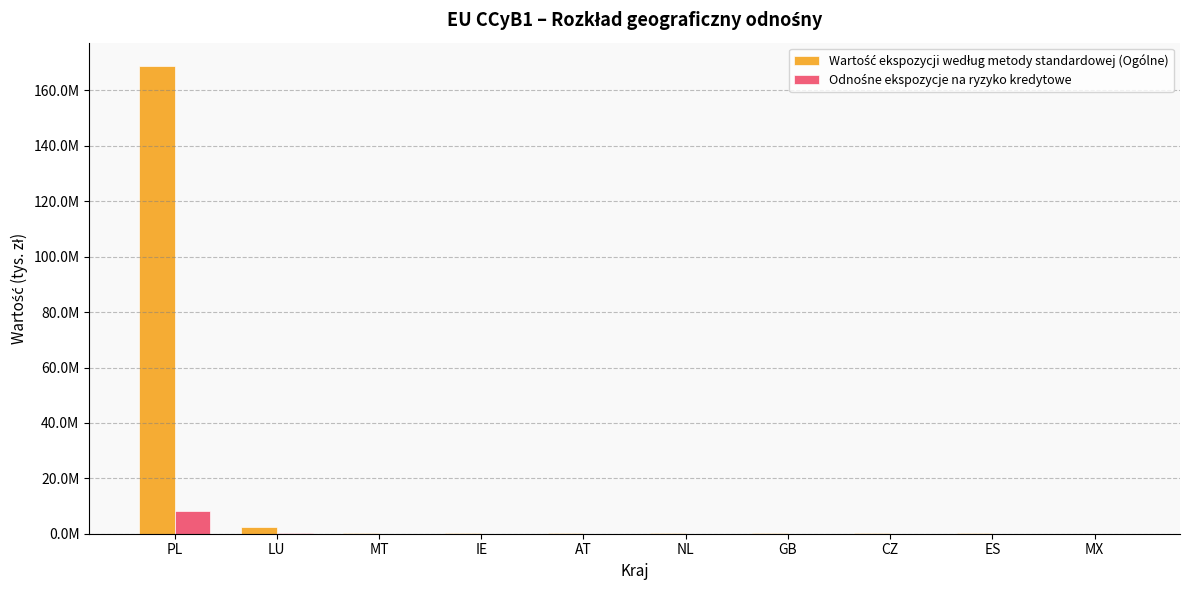

Rank the categories by Odnośne ekspozycje na ryzyko kredytowe value from lowest to highest.

MX, ES, CZ, GB, NL, AT, IE, MT, LU, PL